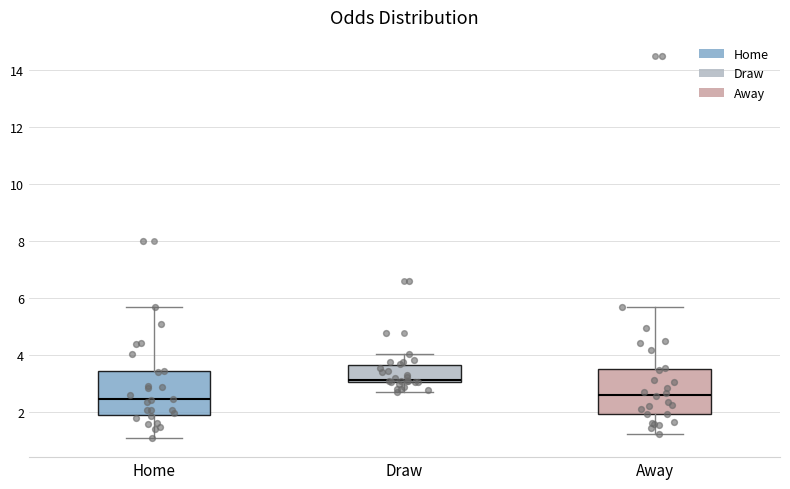

Where is the lower edge of the box for Away on the y-axis? The values are not printed on the chart, so give them approximately, as read against the axis.

2.0